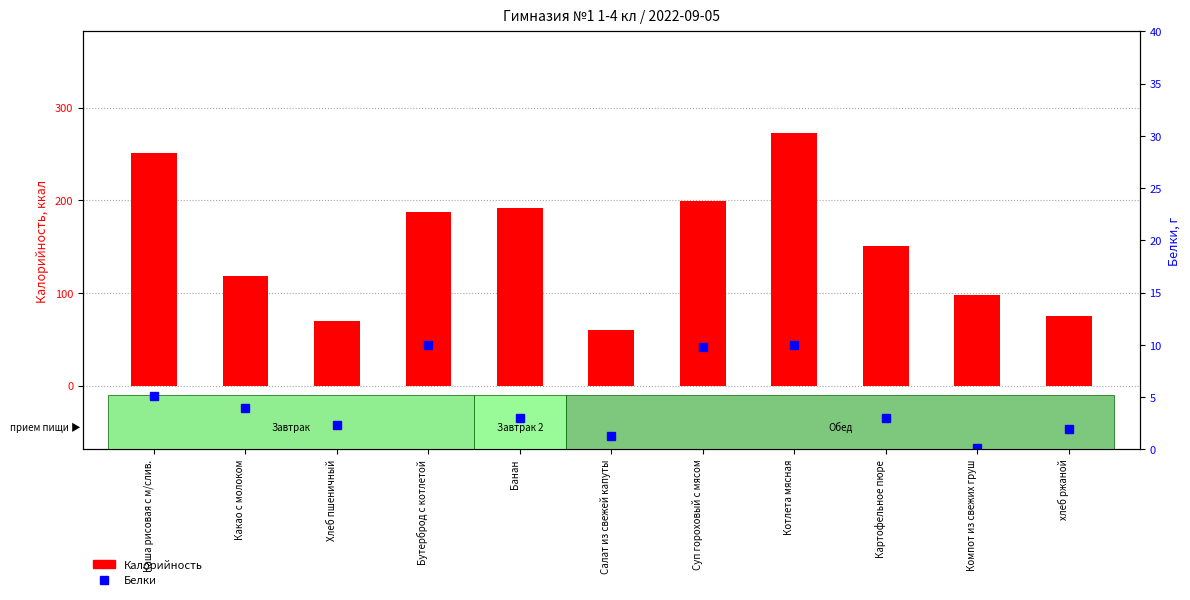

The Калорийность series shows 98.0 at Компот из свежих груш. True or false?

True